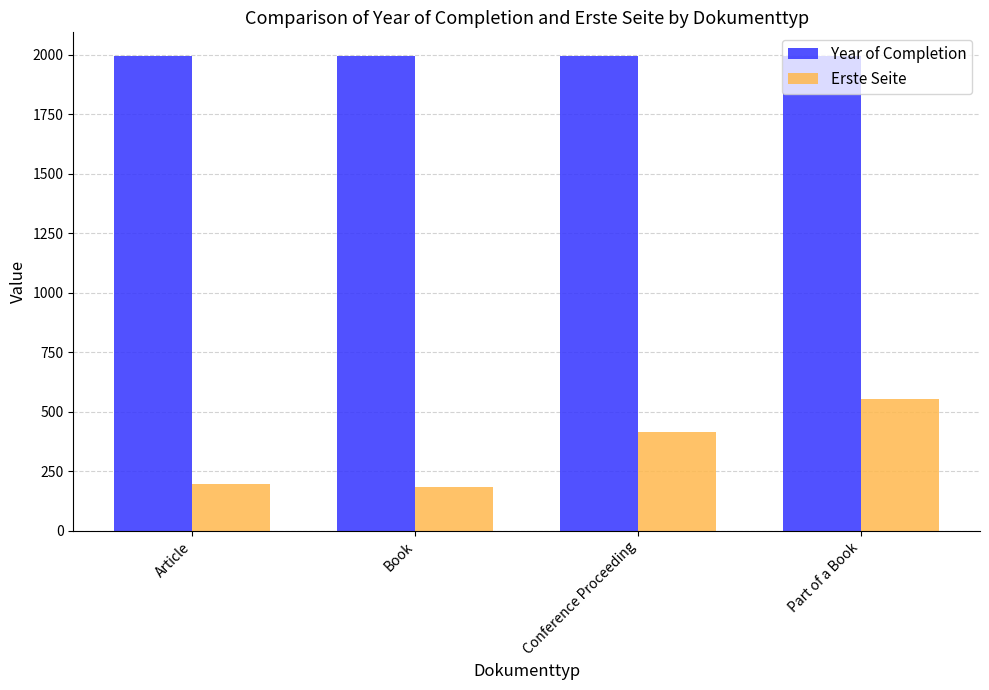

What is the difference between the maximum and minimum values in the Erste Seite series?

369